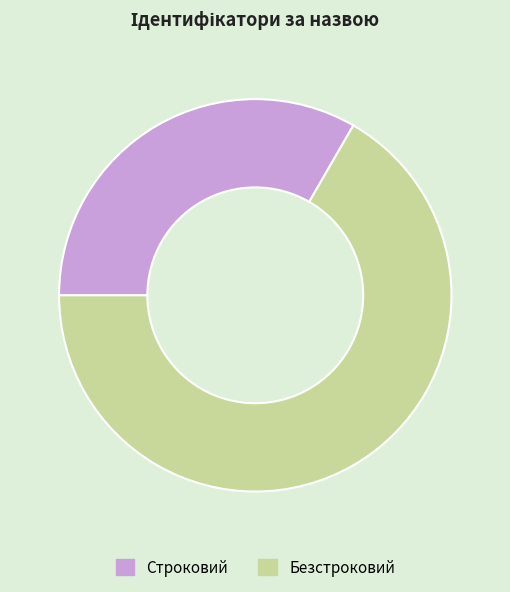

Which has a higher value, Безстроковий or Строковий?

Безстроковий